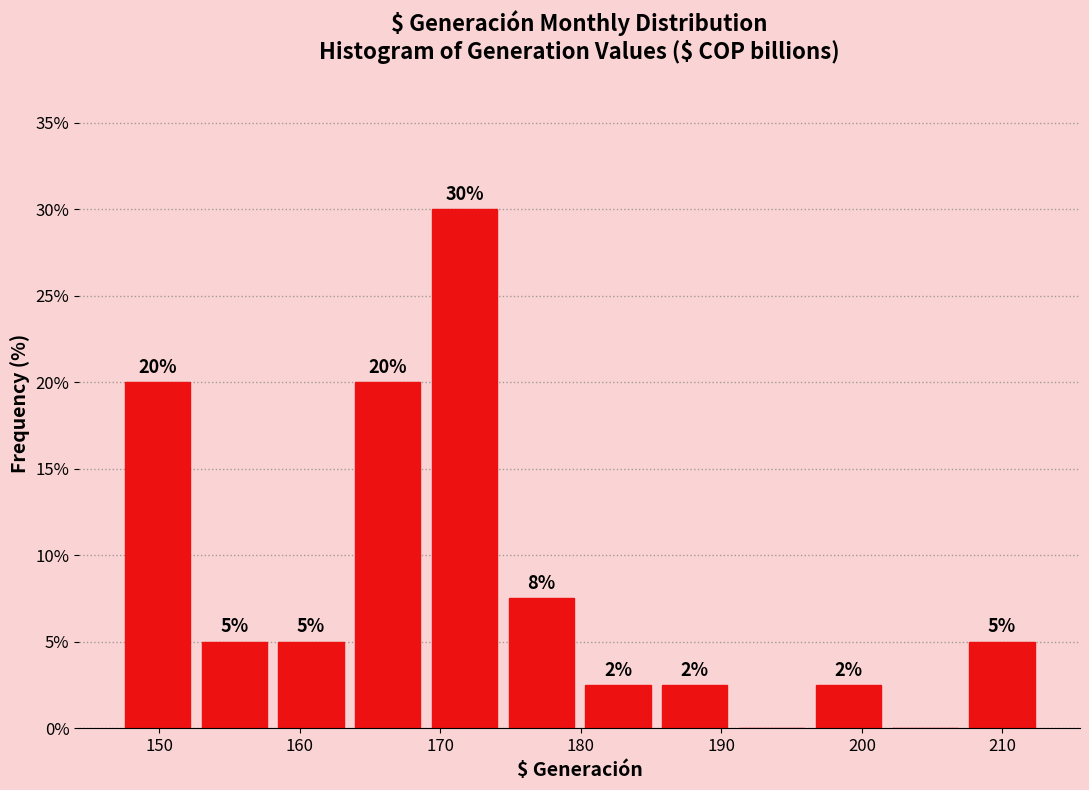

Over which range of the x-axis is the bar tallest?

169 to 174